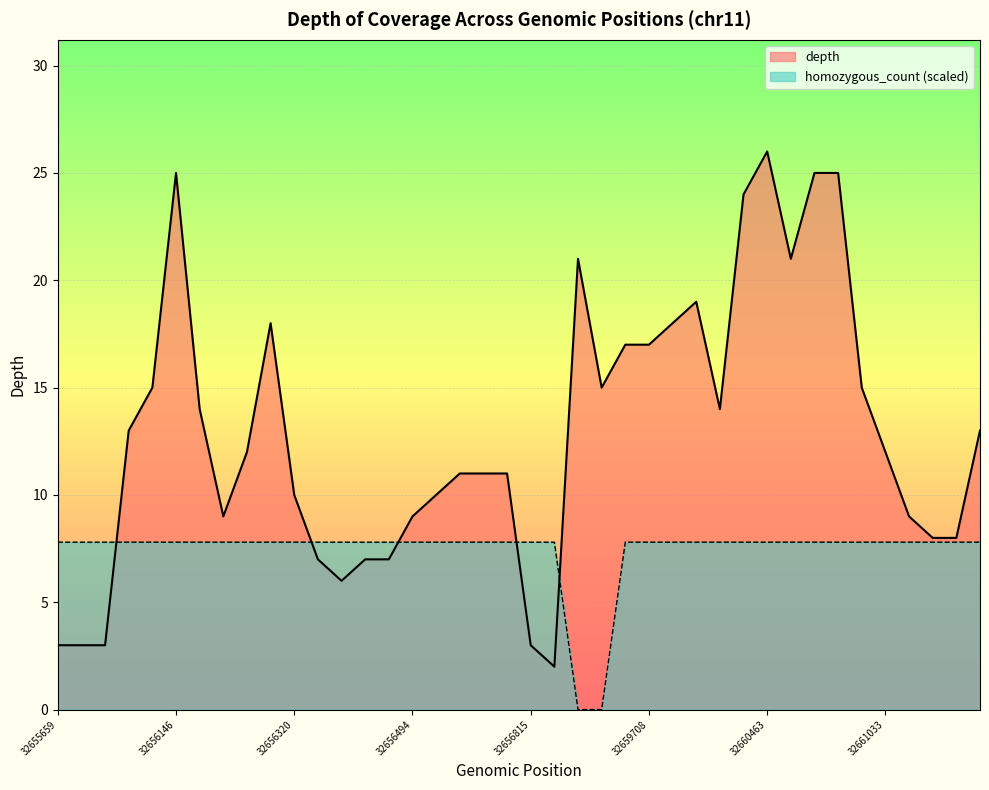

Count the number of data series in this chart.

2